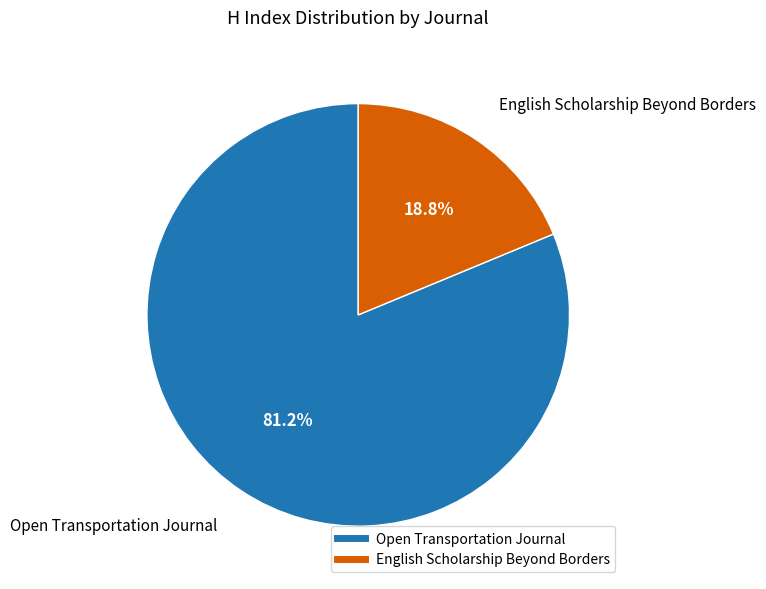

To the nearest percent, what percentage of the pie is English Scholarship Beyond Borders?

19%